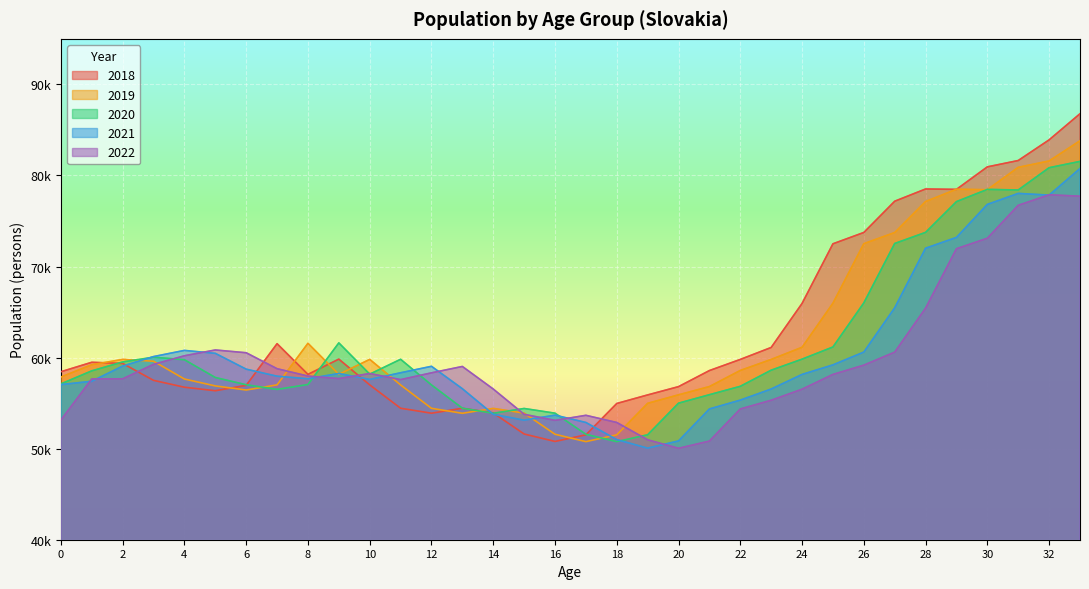

True or false: 2020 has a value of 28251 at 31.

False